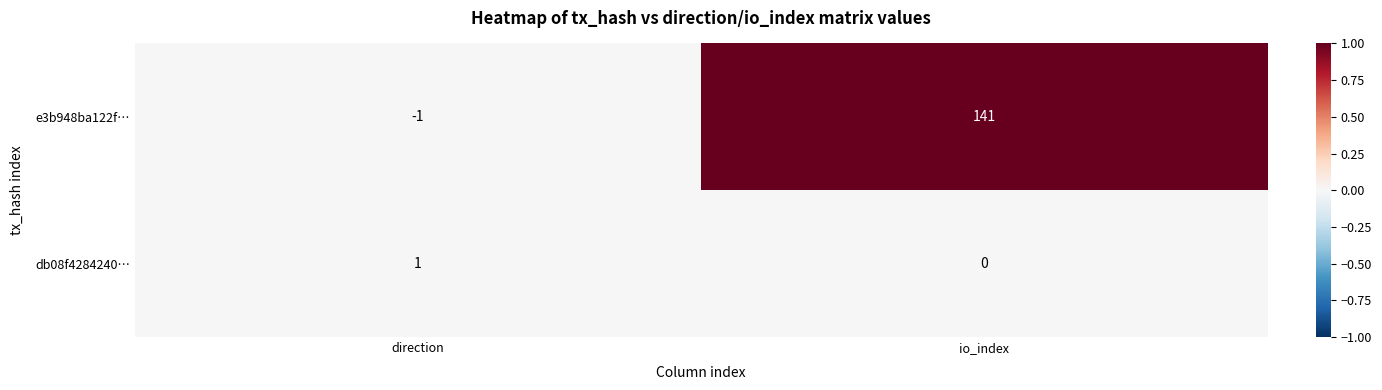

What is the difference between the maximum and minimum values in the e3b948ba122f… series?

142